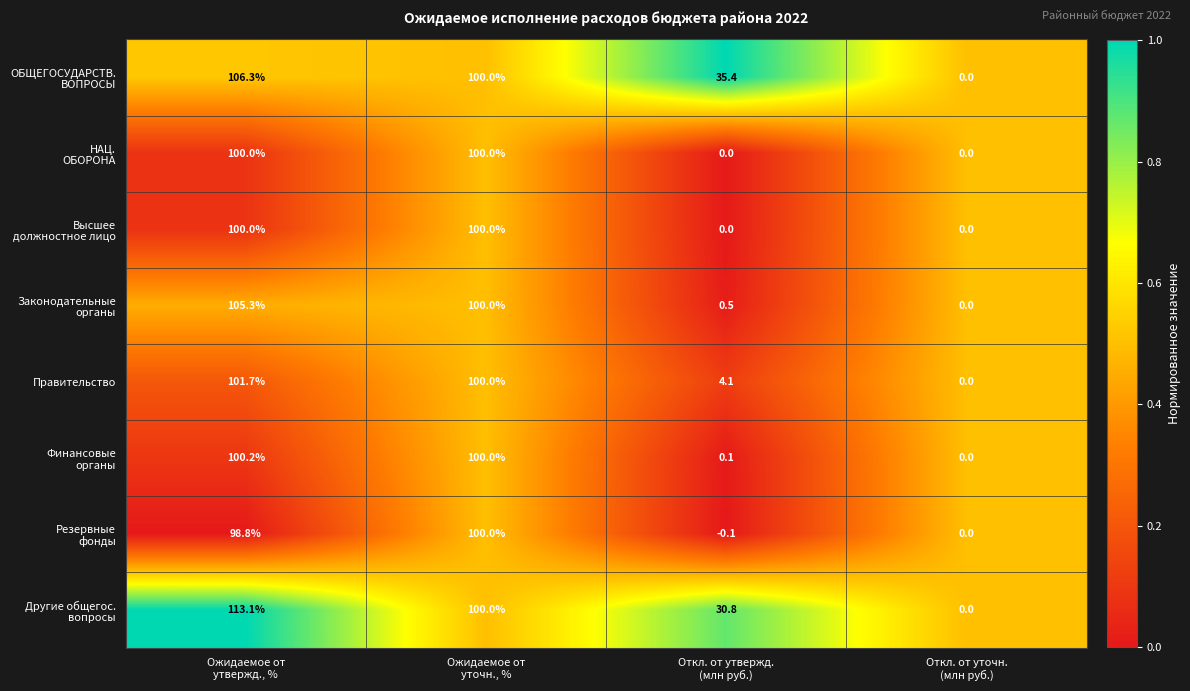

What is the difference between the second highest and minimum values in the Правительство series?

100.0